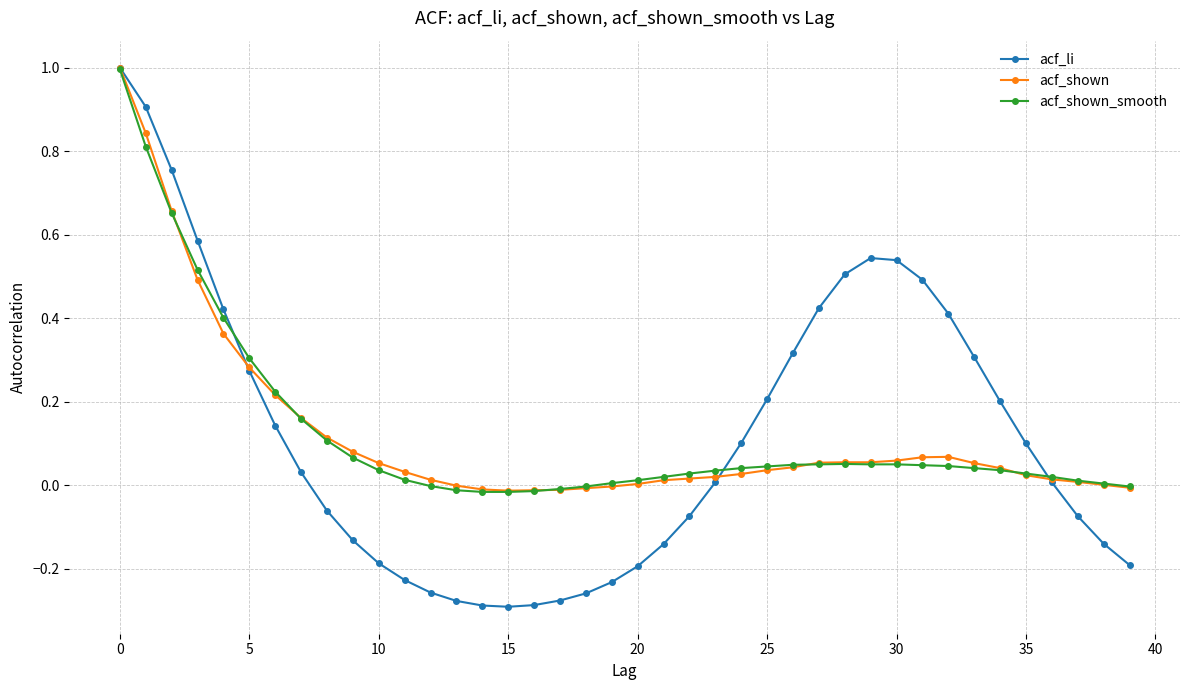

What is the greatest value displayed?

1.0